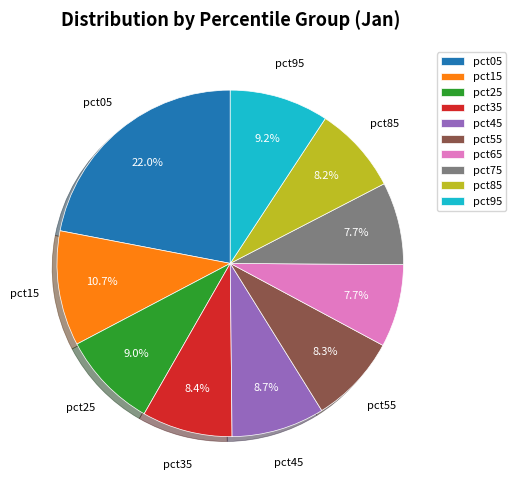

The pct45 slice represents 1% of the pie. True or false?

False